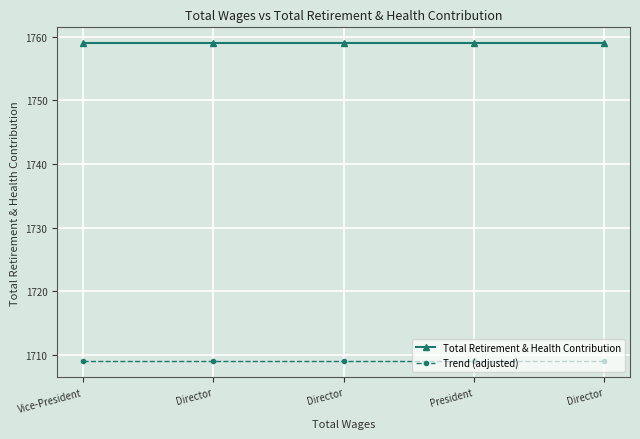

How many categories are shown in the chart?

5